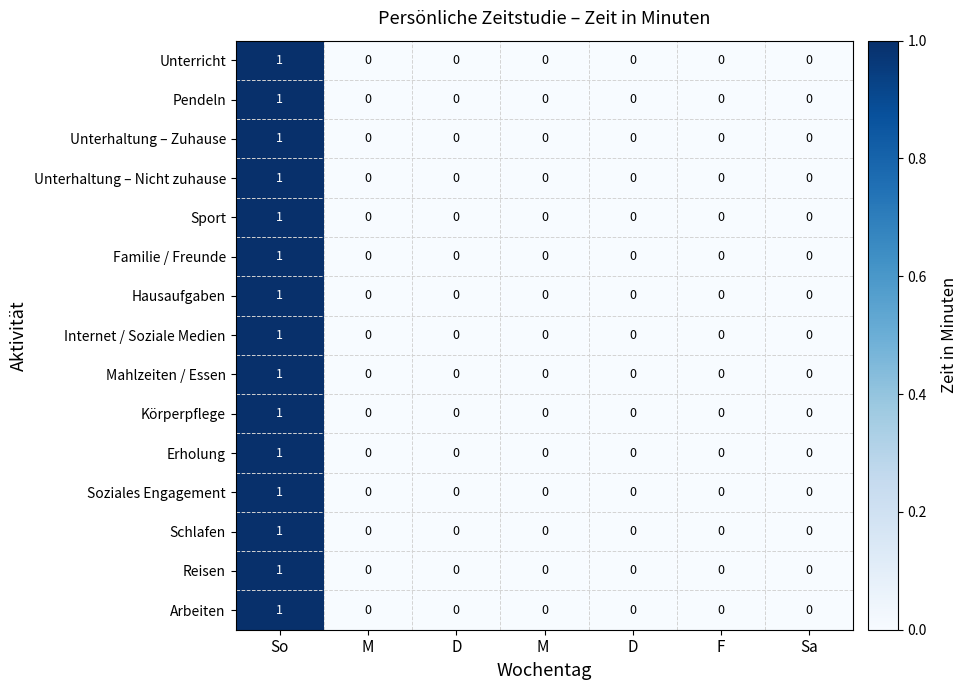

How many data points does each series have?

7